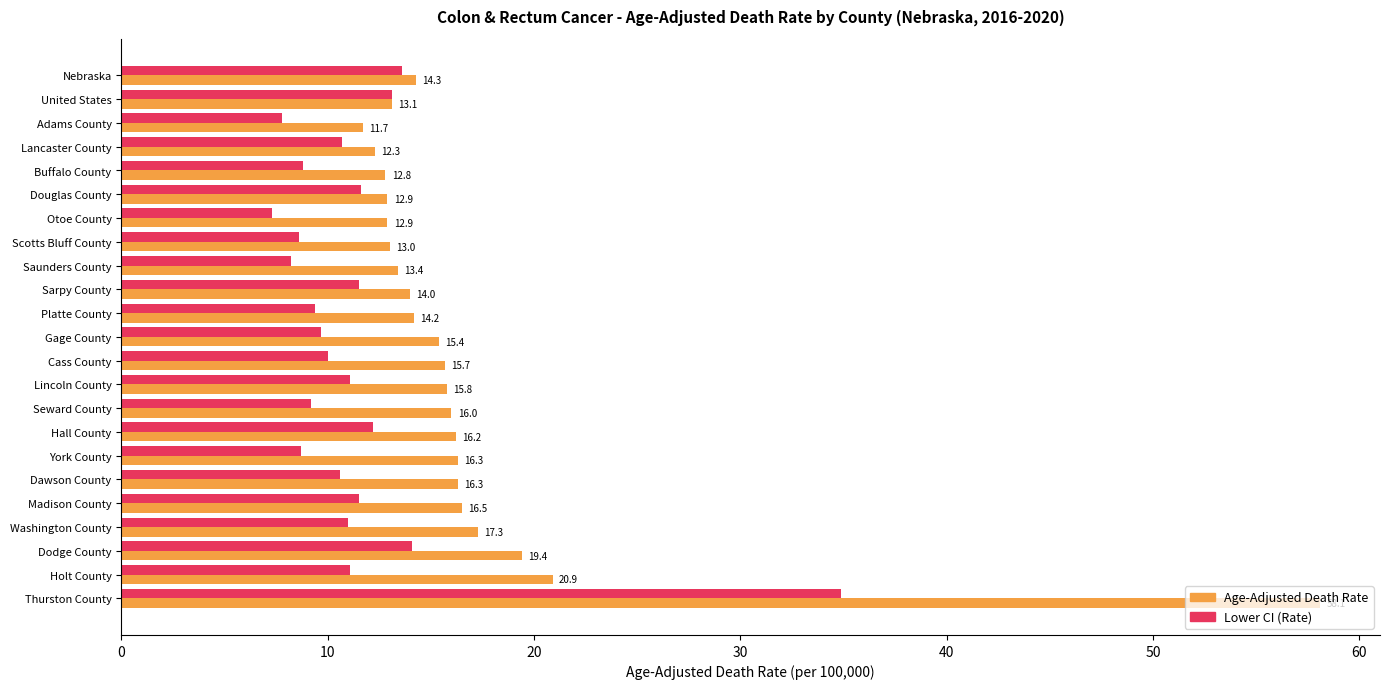

Which series has the widest spread of values?

Age-Adjusted Death Rate